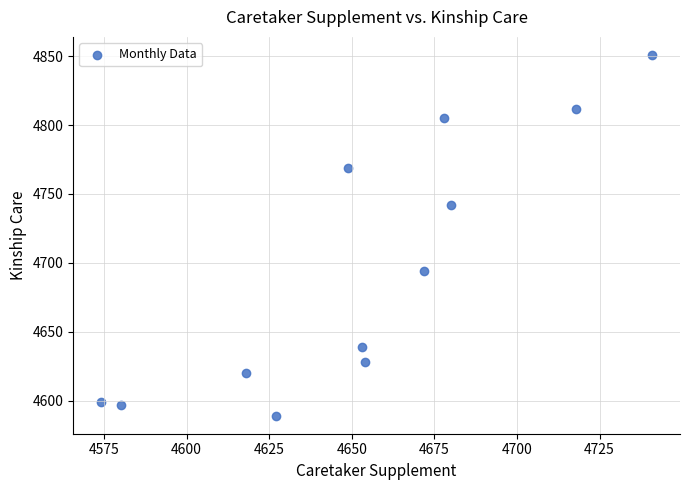

What is the average Y value?

4695